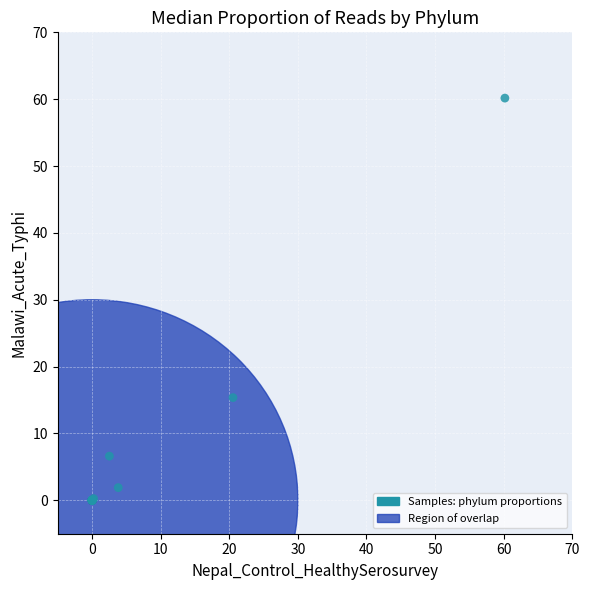

What Y value in the scatter plot is closest to 30?

15.4